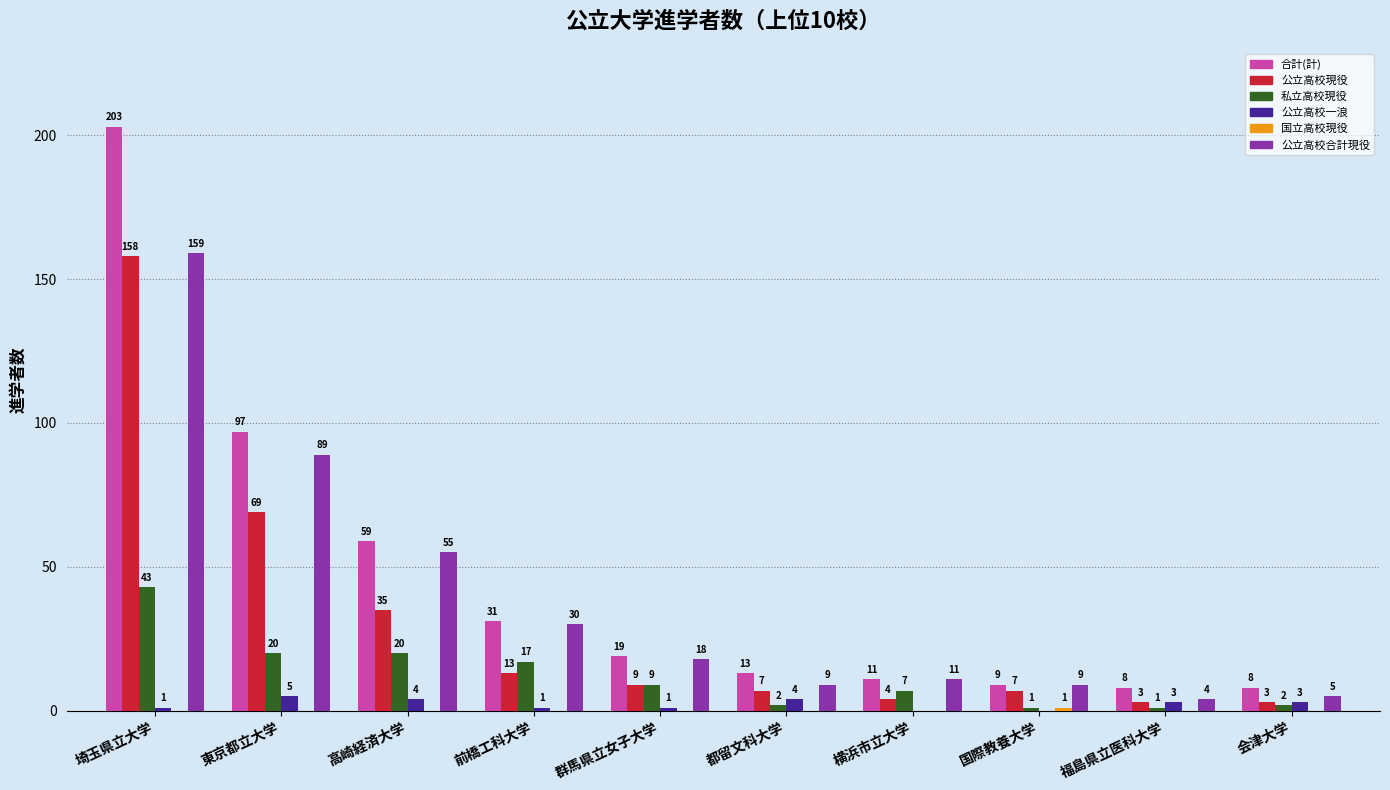

Read the 合計(計) value at 福島県立医科大学, to the nearest 10.

10